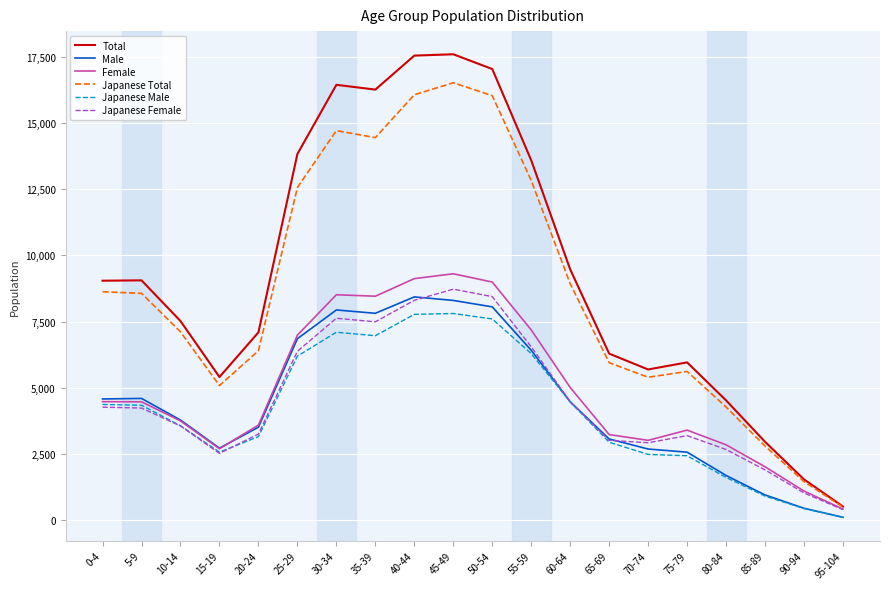

What position from the left is 65-69?

14